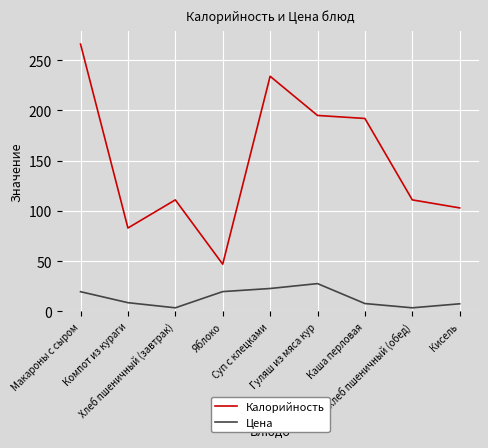

True or false: Цена and Калорийность cross at least once.

False